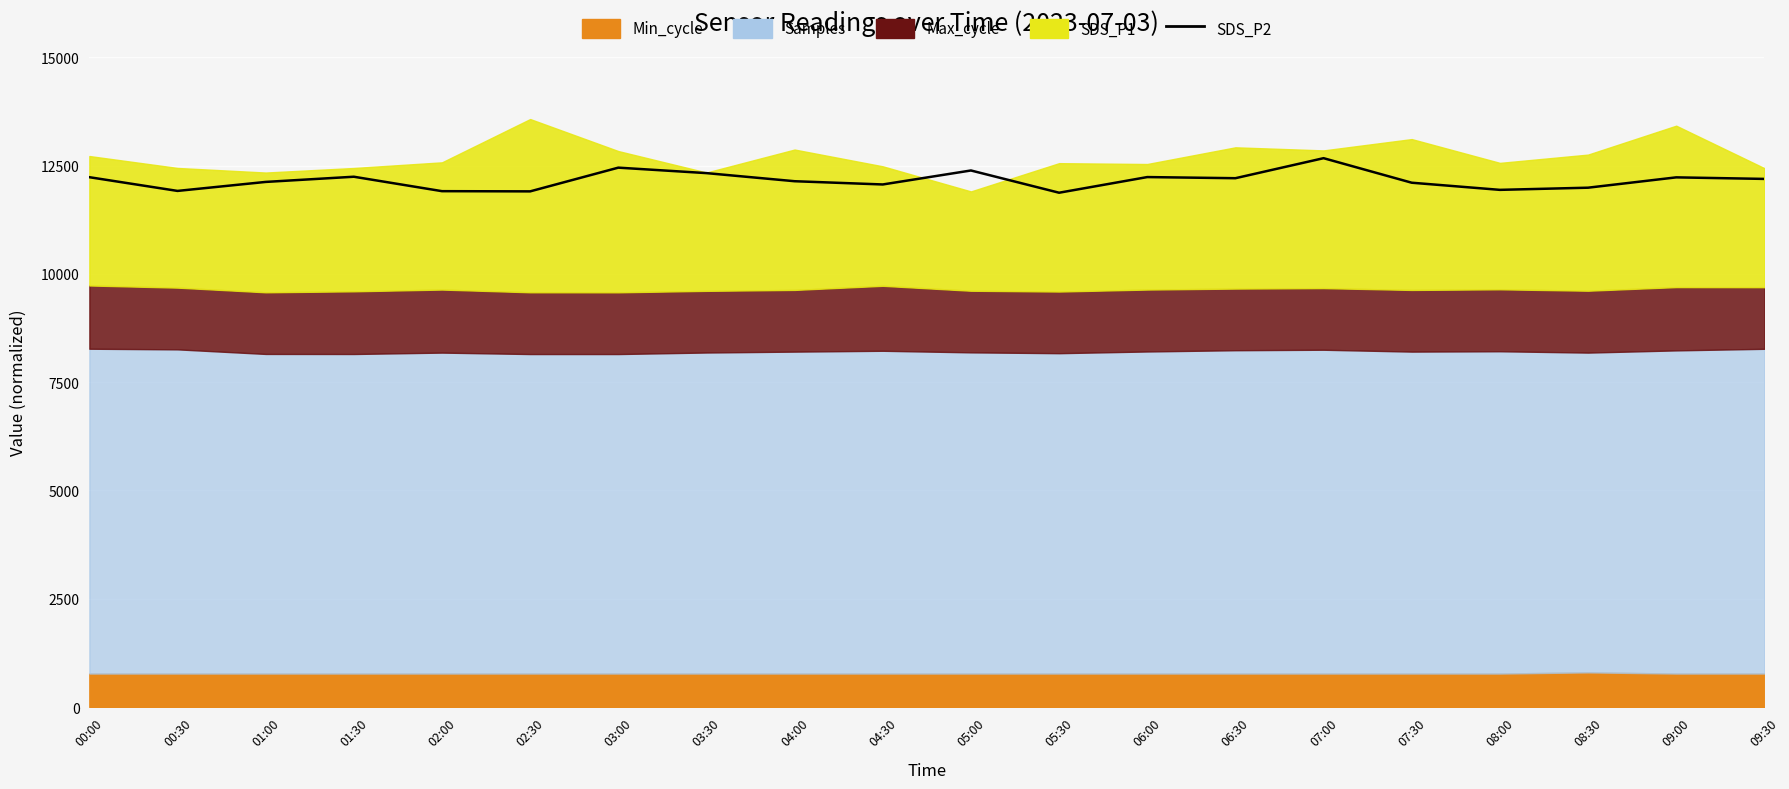

What is the label of the 6th point from the left?

02:30